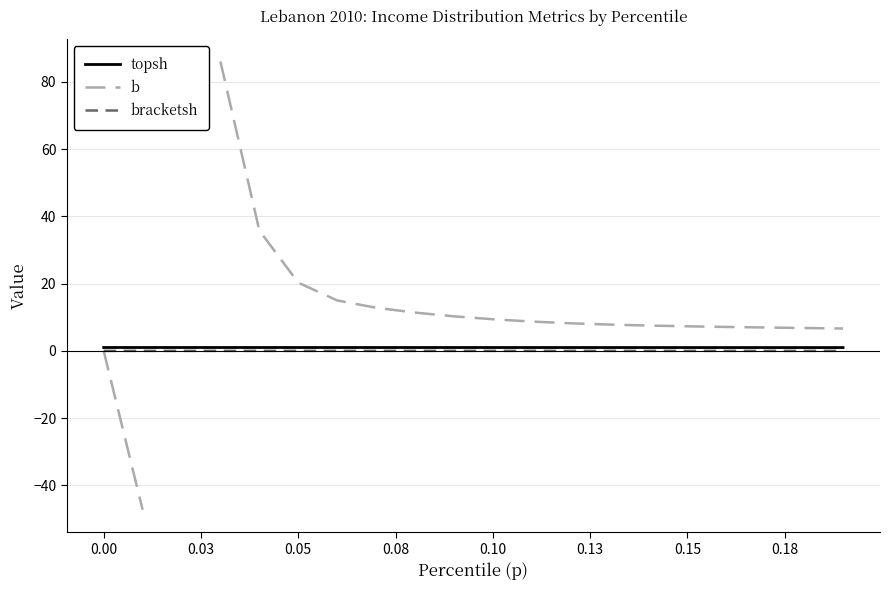

The b series shows 26.0 at 0.13. True or false?

False